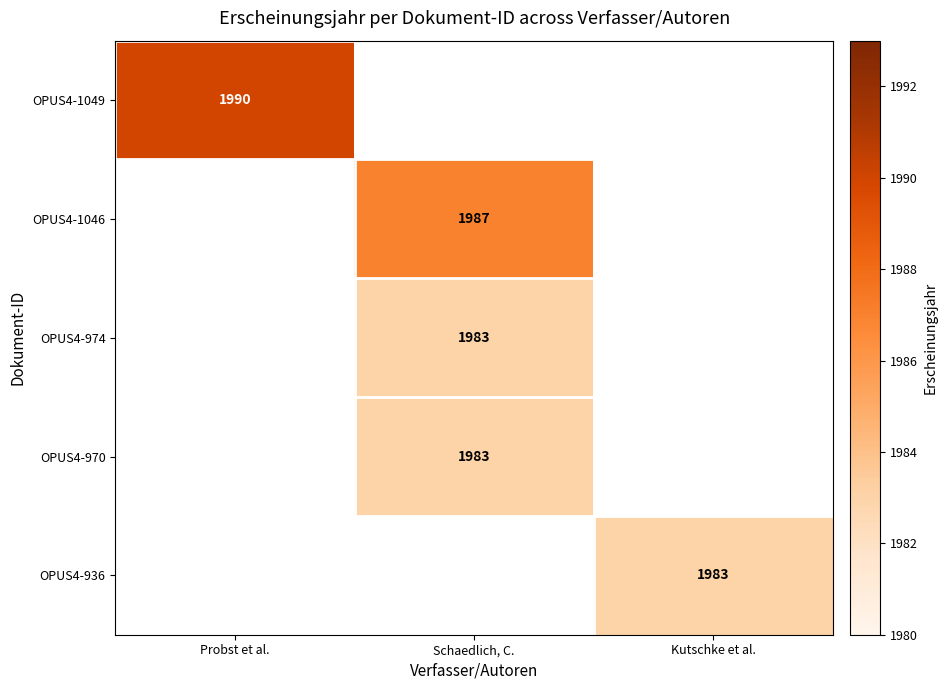

The value of OPUS4-970 at Schaedlich, C. is 1983. True or false?

True